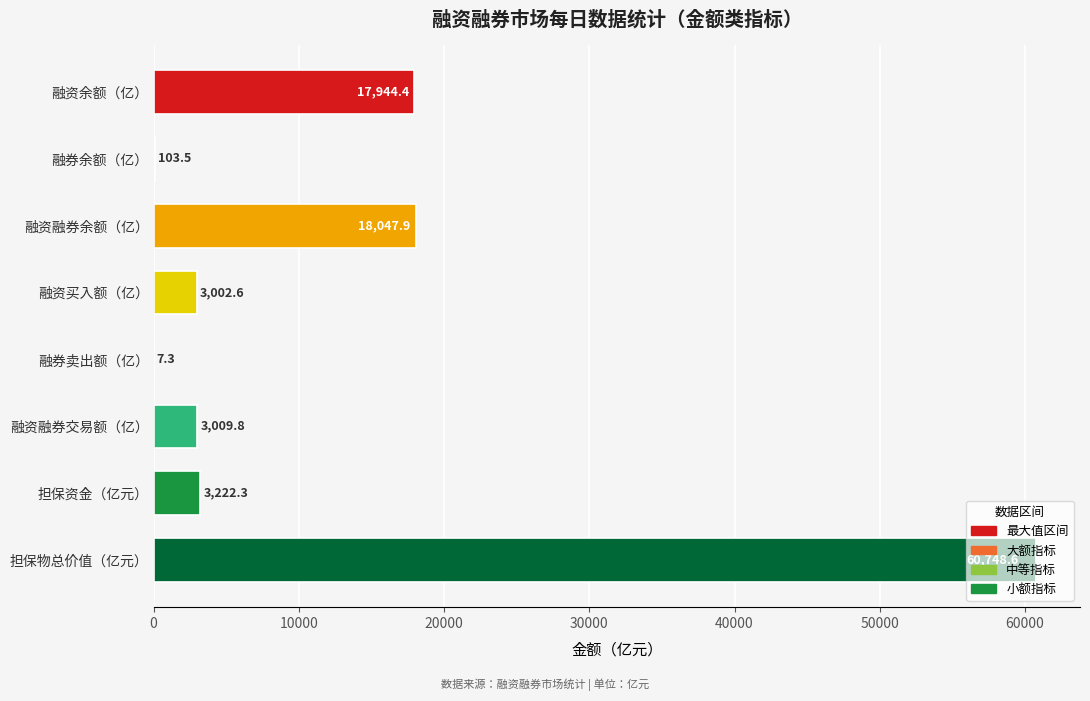

True or false: the data shows 3009.8 at 融资融券交易额（亿）.

True